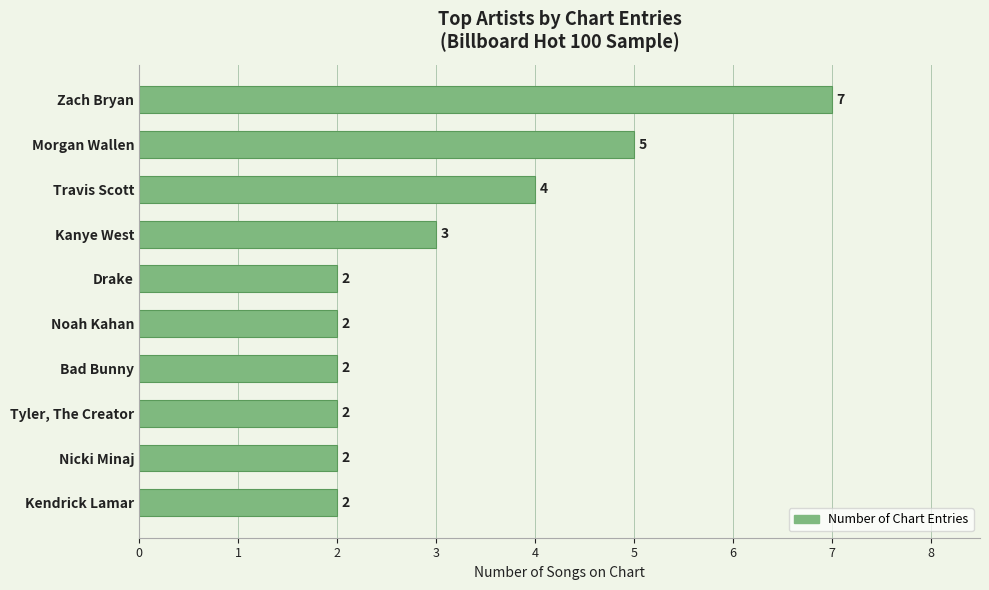

Approximately how many times larger is the value at Morgan Wallen compared to Tyler, The Creator?

2.5